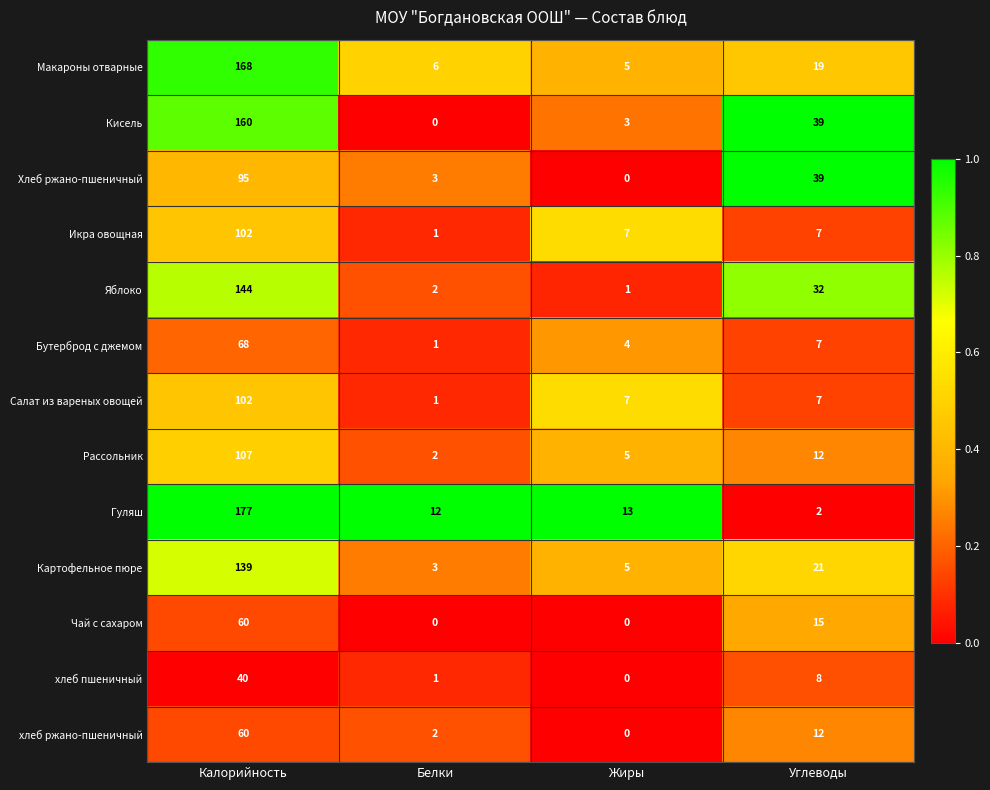

What is the difference between the highest and lowest values at Жиры?

13